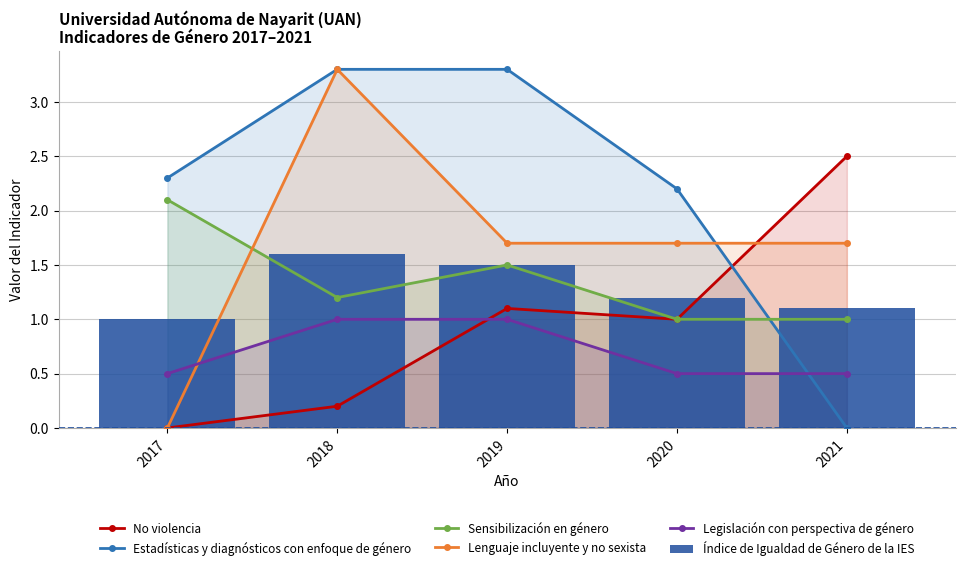

At which label is Lenguaje incluyente y no sexista closest to 1?

2019